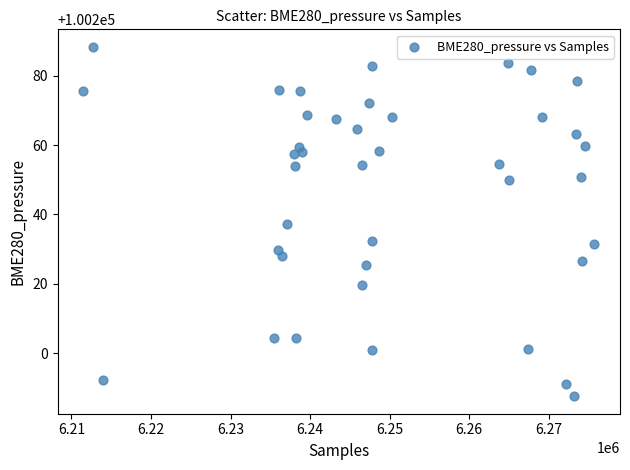

What is the range of X values (max minus min)?

64246.0